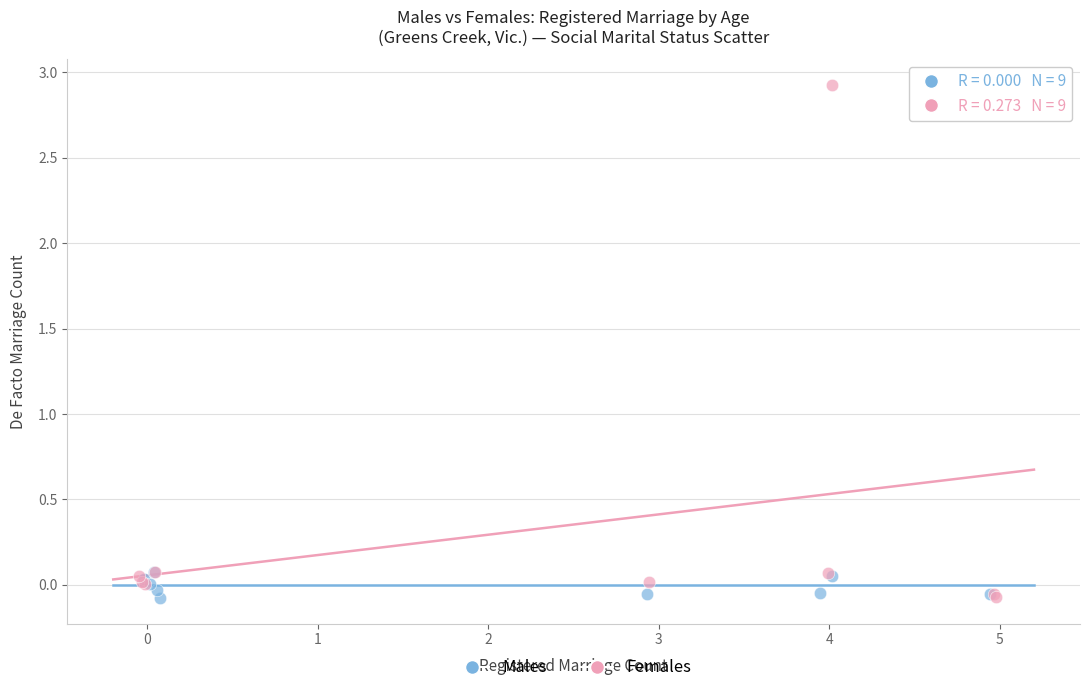

Which series reaches the maximum Y coordinate?

Females